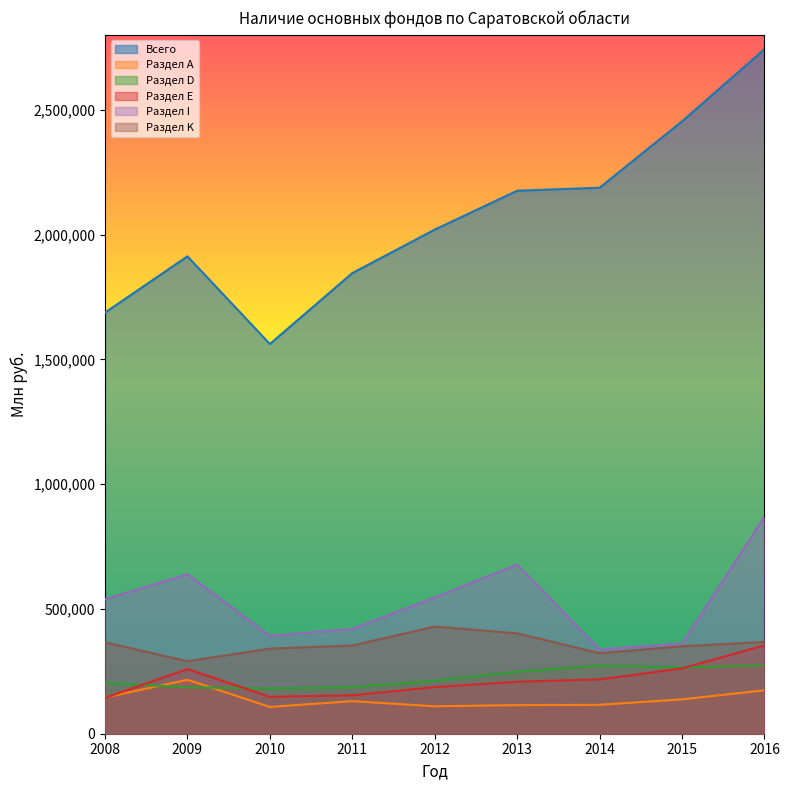

At which category is the sum across all series the highest?

2016